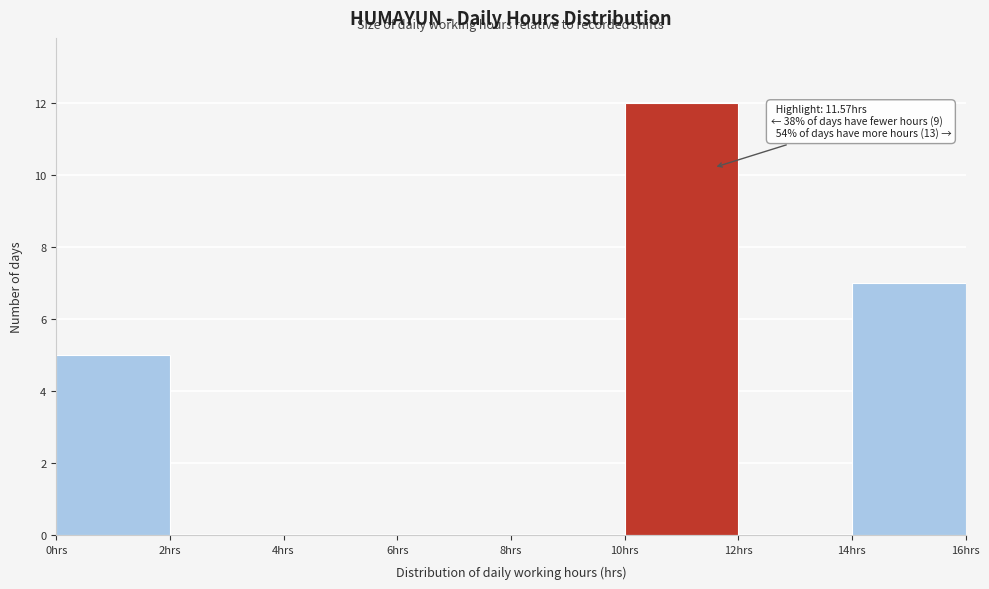

Which range on the x-axis has the tallest bar?

10 to 12